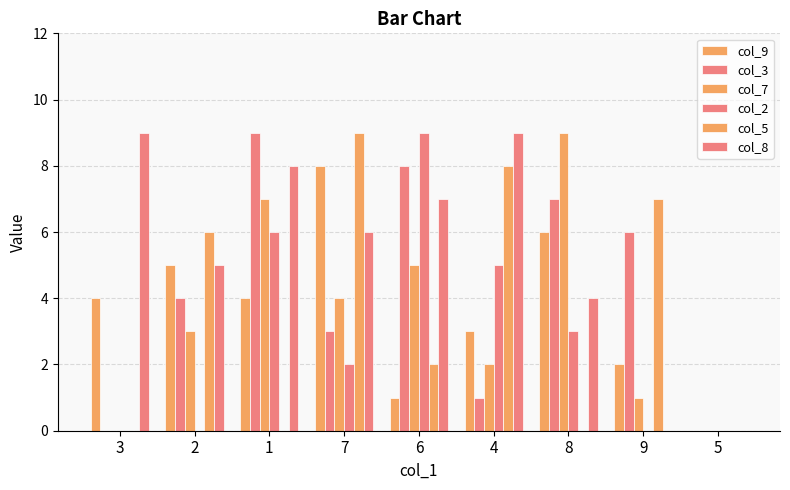

Reading left to right, extract all data points from this chart.

col_9: 4	5	4	8	1	3	6	2	0
col_3: 0	4	9	3	8	1	7	6	0
col_7: 0	3	7	4	5	2	9	1	0
col_2: 0	0	6	2	9	5	3	0	0
col_5: 0	6	0	9	2	8	0	7	0
col_8: 9	5	8	6	7	9	4	0	0